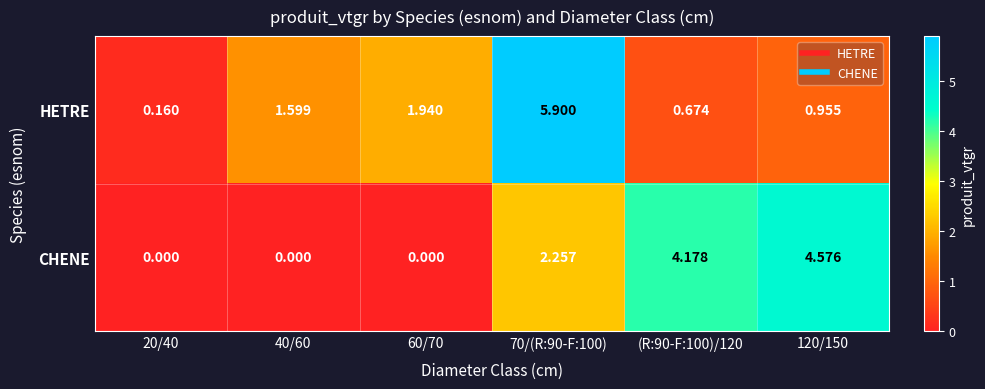

Between 60/70 and (R:90-F:100)/120, which series saw the biggest shift?

CHENE